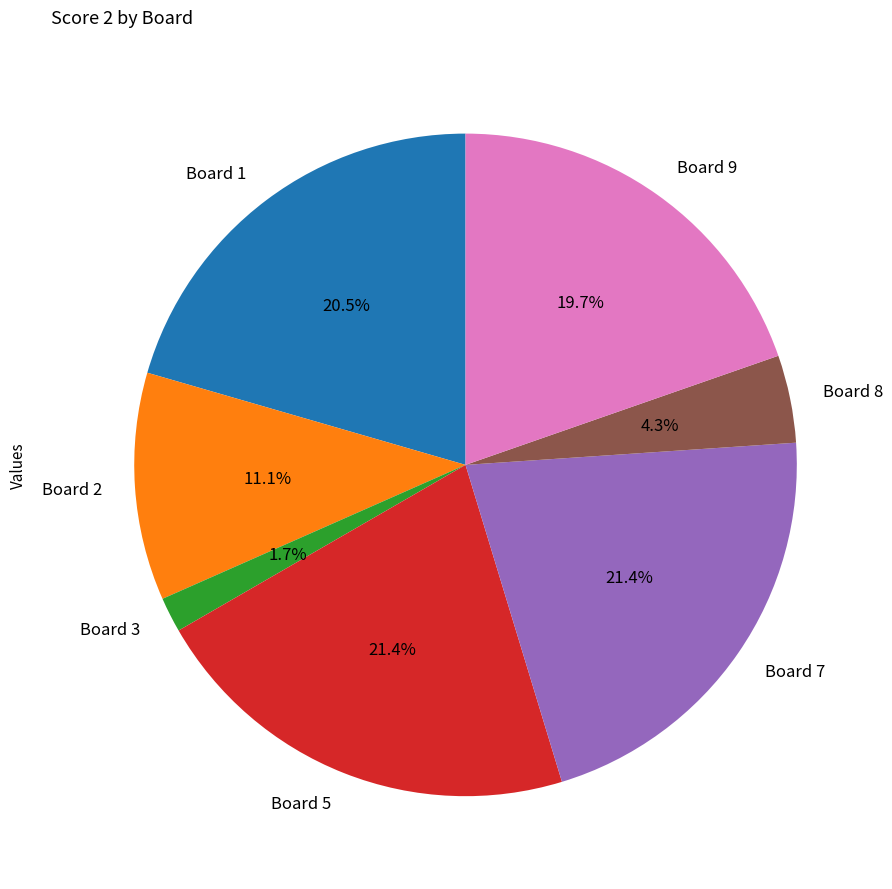

Combined, do Board 8 and Board 1 account for over 50%?

No